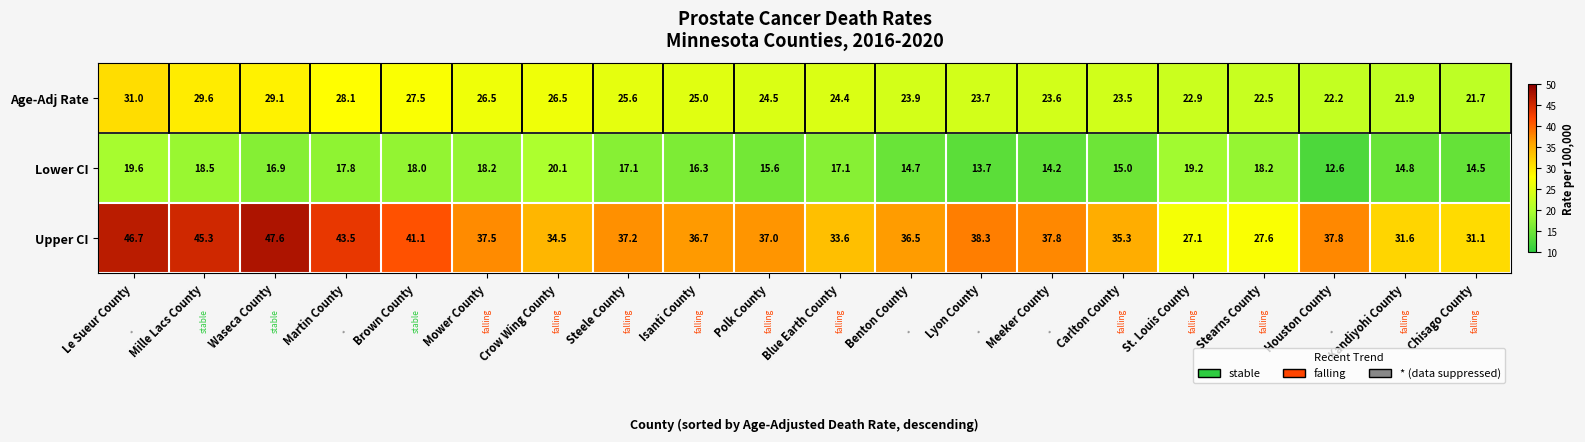

What is the total value across all series at Lyon County?

75.7